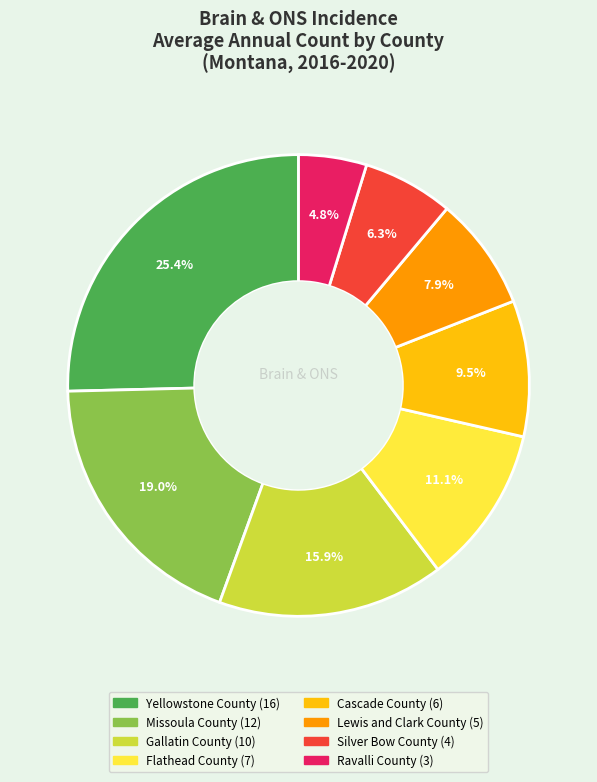

How many slices are in this pie chart?

8